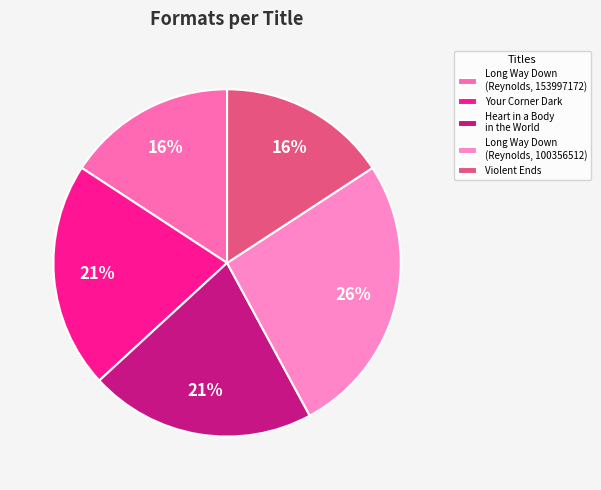

Count the number of slices in the pie.

5